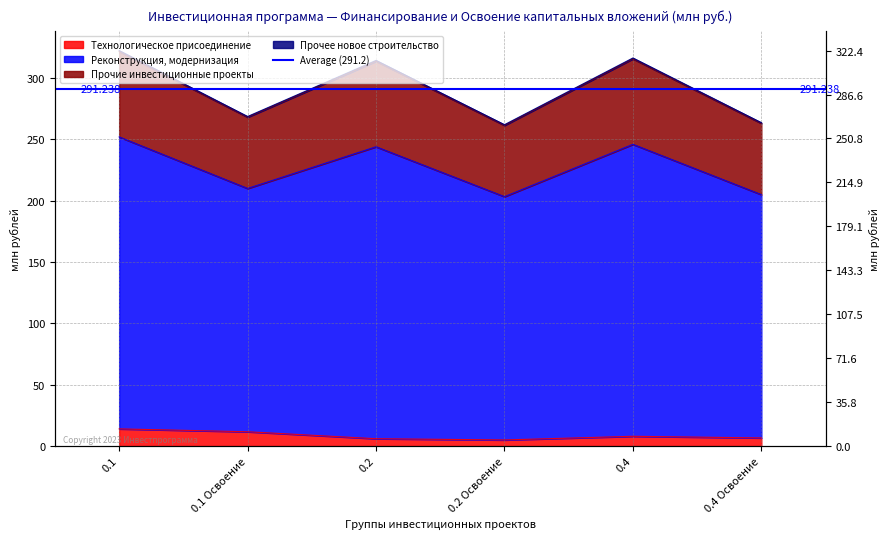

The Технологическое присоединение series shows 6.7 at 0.4 Освоение. True or false?

True